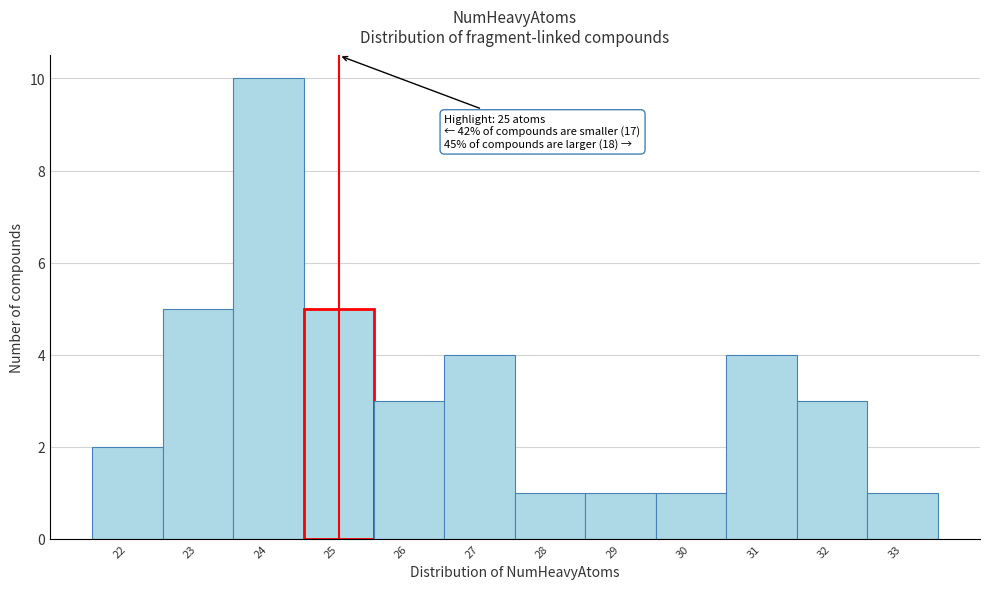

Over which range of the x-axis is the bar tallest?

23.5 to 24.5